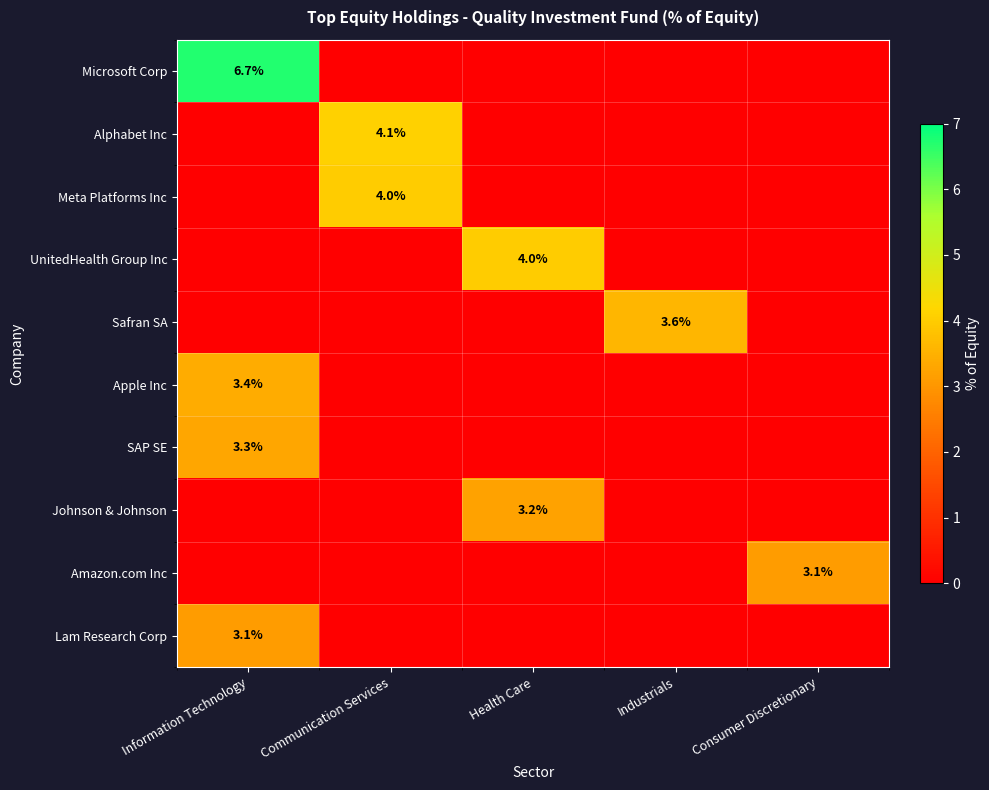

Between Information Technology and Communication Services, which series saw the biggest shift?

Microsoft Corp